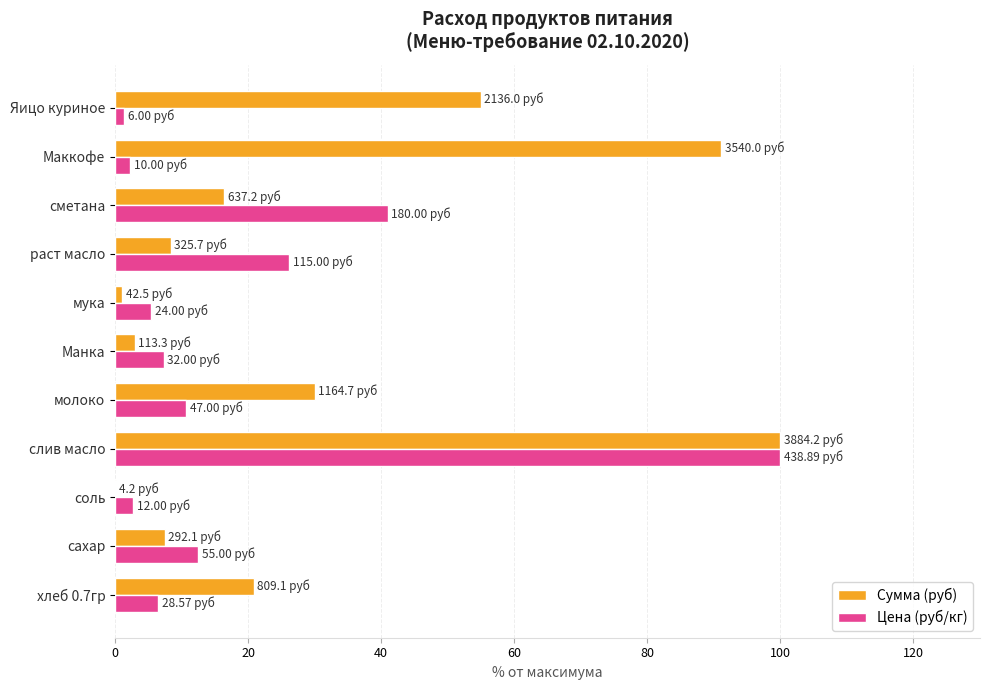

Which series has the widest spread of values?

Сумма (руб)